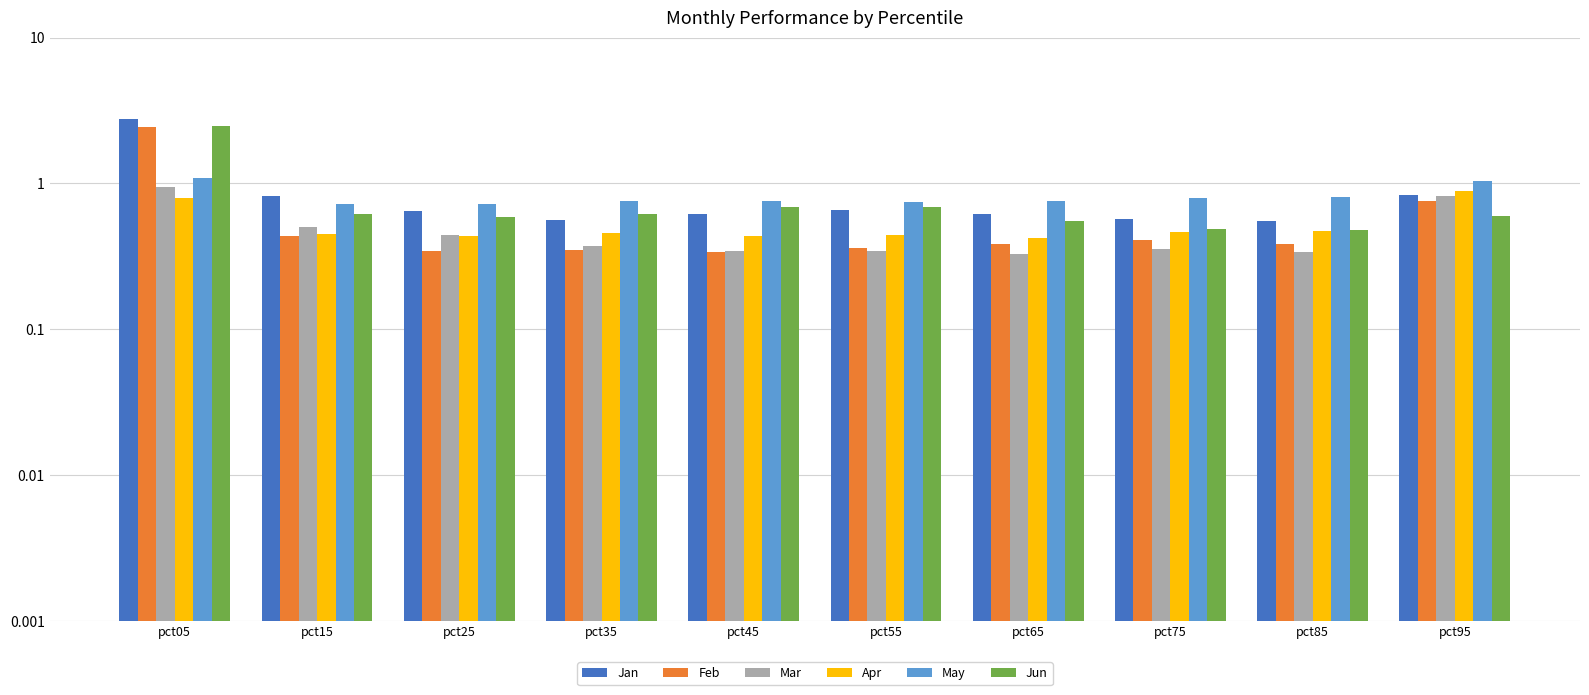

What is the value of the Apr bar at the 2nd from the left?

0.4